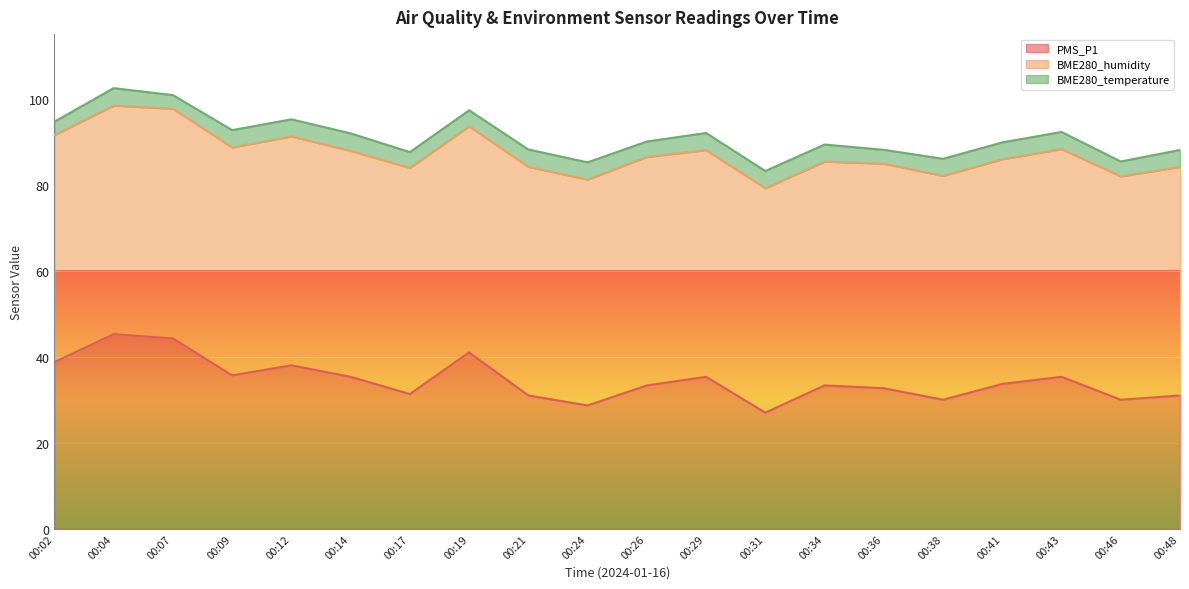

At which label does BME280_humidity reach its minimum?

00:46